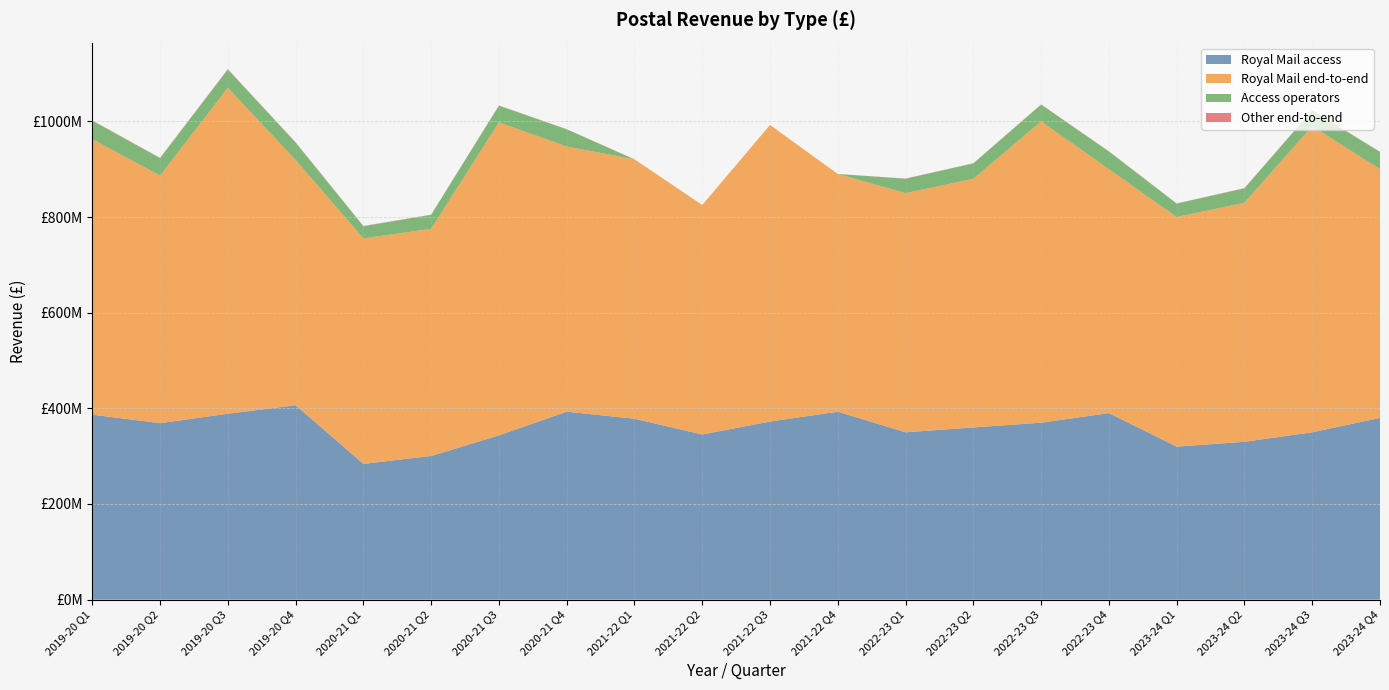

Reading left to right, what are all the values shown in this chart?

Royal Mail access: 2019-20 Q1=386688533.0	2019-20 Q2=369005671.7	2019-20 Q3=388684639.9	2019-20 Q4=406528409.6	2020-21 Q1=283873684.3	2020-21 Q2=300431937.3	2020-21 Q3=343467139.5	2020-21 Q4=393011254.1	2021-22 Q1=378262636.9	2021-22 Q2=345324945.1	2021-22 Q3=372442068.0	2021-22 Q4=392984399.0	2022-23 Q1=350000000.0	2022-23 Q2=360000000.0	2022-23 Q3=370000000.0	2022-23 Q4=390000000.0	2023-24 Q1=320000000.0	2023-24 Q2=330000000.0	2023-24 Q3=350000000.0	2023-24 Q4=380000000.0
Royal Mail end-to-end: 2019-20 Q1=576163661.6	2019-20 Q2=517658909.4	2019-20 Q3=681586889.0	2019-20 Q4=512750510.4	2020-21 Q1=471477050.7	2020-21 Q2=474924003.3	2020-21 Q3=654594891.6	2020-21 Q4=554441629.5	2021-22 Q1=542491265.7	2021-22 Q2=479837352.2	2021-22 Q3=620104143.4	2021-22 Q4=497027675.6	2022-23 Q1=500000000.0	2022-23 Q2=520000000.0	2022-23 Q3=630000000.0	2022-23 Q4=510000000.0	2023-24 Q1=480000000.0	2023-24 Q2=500000000.0	2023-24 Q3=640000000.0	2023-24 Q4=520000000.0
Access operators: 2019-20 Q1=38545648.0	2019-20 Q2=36424549.0	2019-20 Q3=38325279.0	2019-20 Q4=36448597.0	2020-21 Q1=25390986.0	2020-21 Q2=29263634.0	2020-21 Q3=34835652.0	2020-21 Q4=35856388.0	2021-22 Q1=0.0	2021-22 Q2=0.0	2021-22 Q3=0.0	2021-22 Q4=0.0	2022-23 Q1=30000000.0	2022-23 Q2=32000000.0	2022-23 Q3=35000000.0	2022-23 Q4=37000000.0	2023-24 Q1=28000000.0	2023-24 Q2=30000000.0	2023-24 Q3=33000000.0	2023-24 Q4=36000000.0
Other end-to-end: 2019-20 Q1=665384.0	2019-20 Q2=642168.0	2019-20 Q3=650612.0	2019-20 Q4=604121.0	2020-21 Q1=599933.0	2020-21 Q2=417043.0	2020-21 Q3=426667.0	2020-21 Q4=426331.0	2021-22 Q1=0.0	2021-22 Q2=0.0	2021-22 Q3=0.0	2021-22 Q4=0.0	2022-23 Q1=500000.0	2022-23 Q2=520000.0	2022-23 Q3=530000.0	2022-23 Q4=510000.0	2023-24 Q1=480000.0	2023-24 Q2=490000.0	2023-24 Q3=510000.0	2023-24 Q4=520000.0